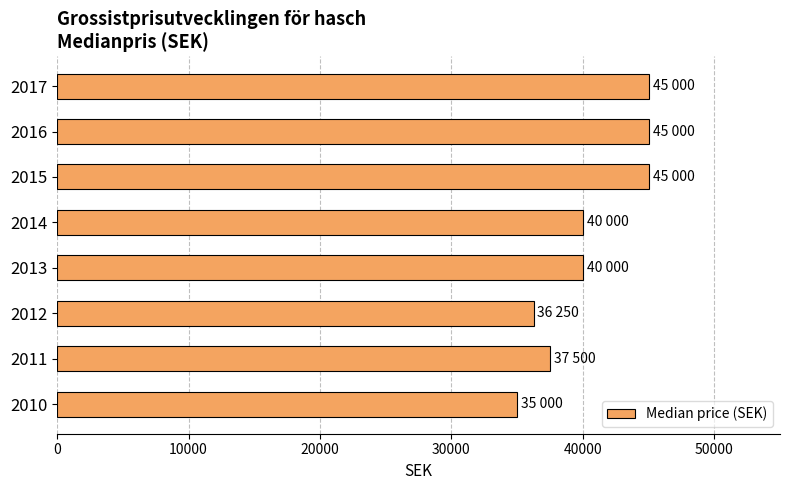

What is the average value?

40469